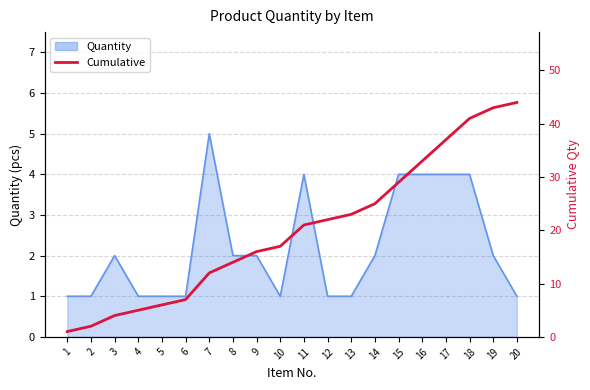

What is the maximum value shown in the chart?

44